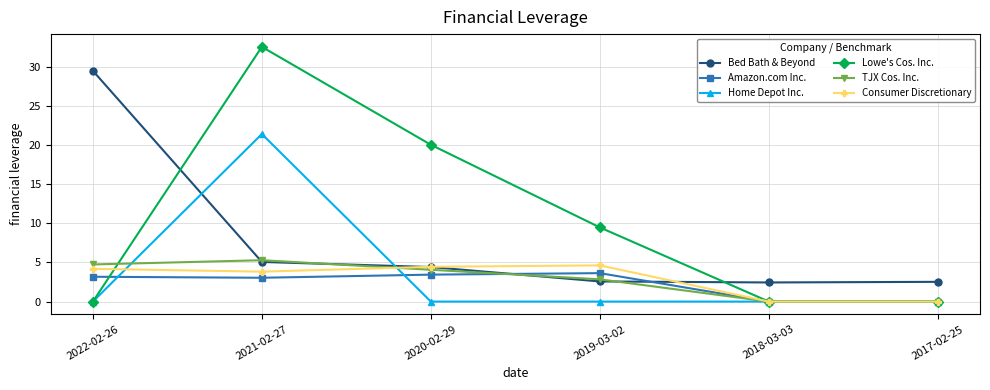

Is it true that Amazon.com Inc. equals 3.2 at 2022-02-26?

True